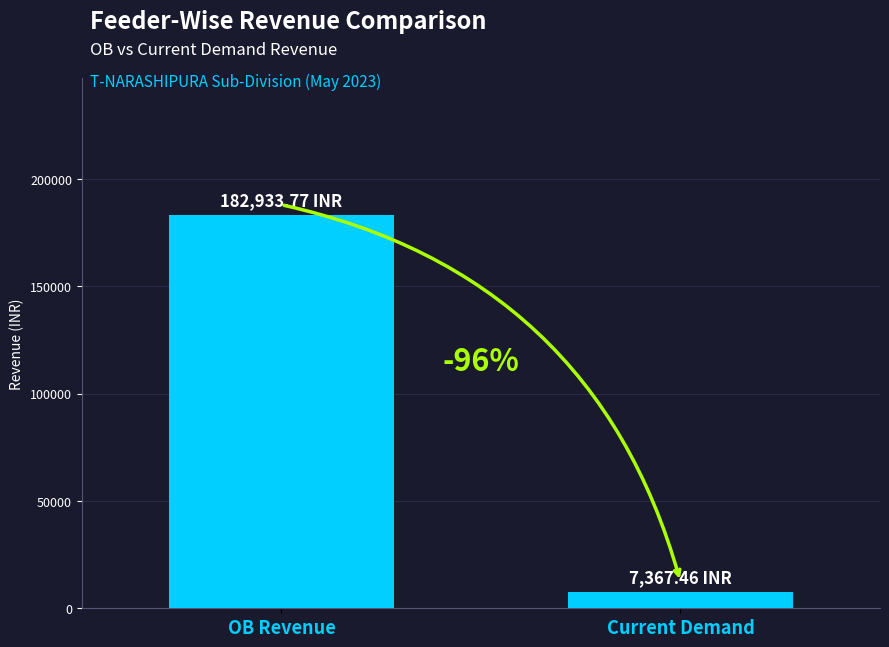

What is the label of the 2nd bar from the right?

OB Revenue